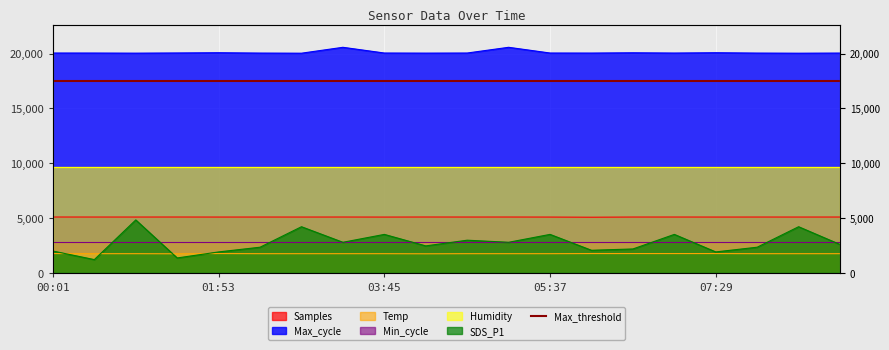

True or false: Max_cycle has more than 2 interior local peaks.

True